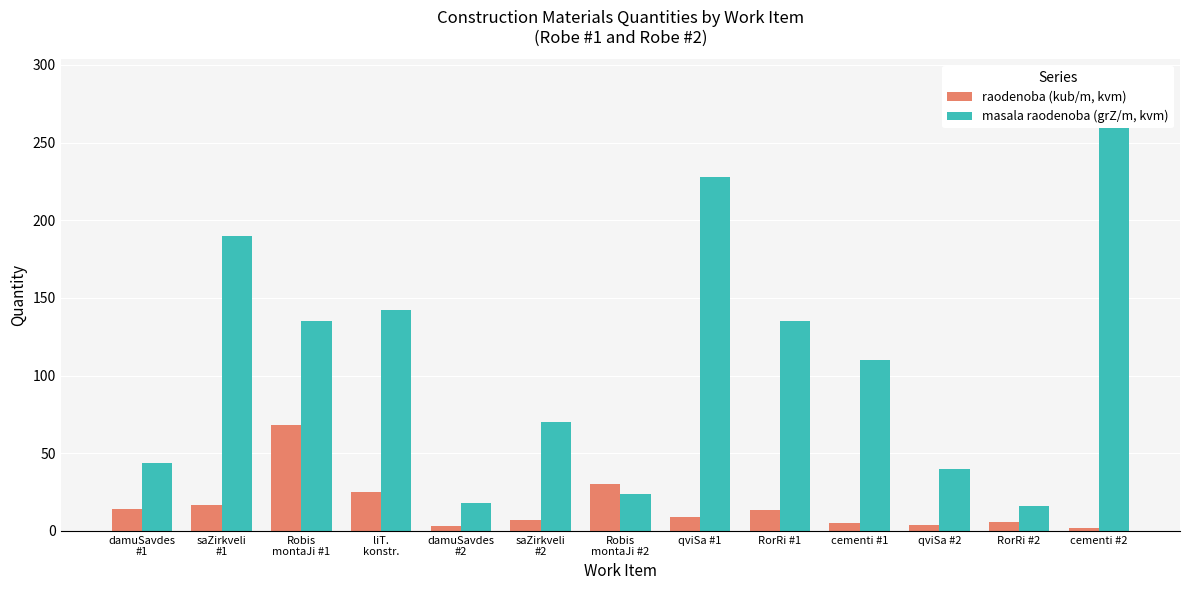

The value of raodenoba (kub/m, kvm) at cementi #2 is 2.8. True or false?

False